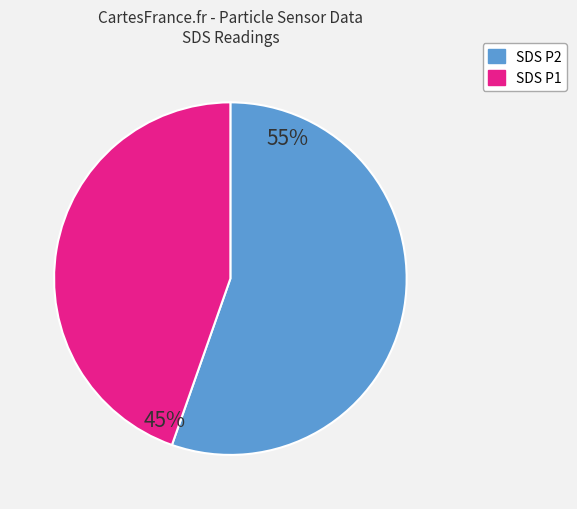

Does any single category account for the majority?

Yes